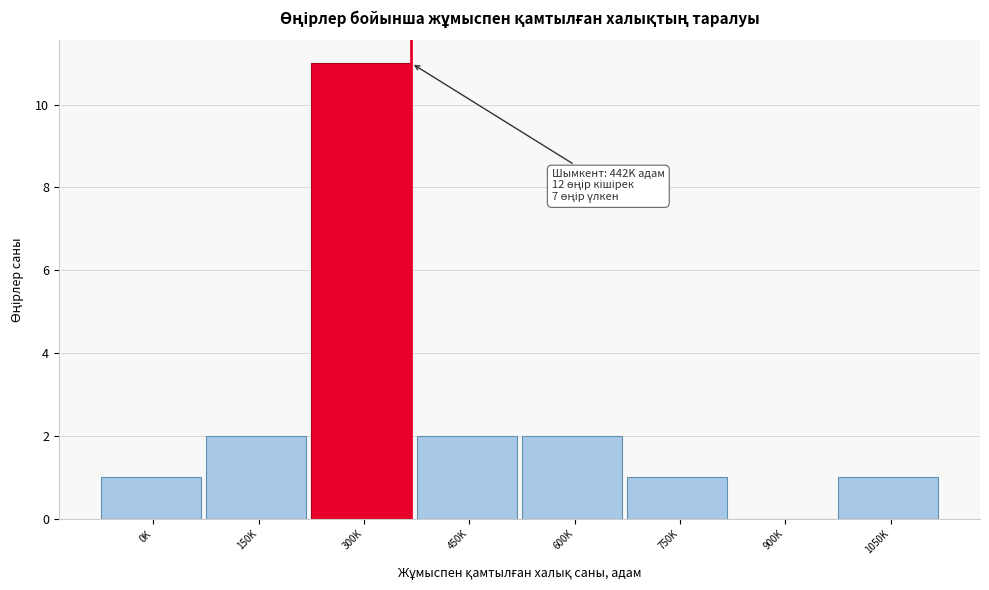

Reading left to right, list all the values displayed in this chart.

0K=1	150K=2	300K=11	450K=2	600K=2	750K=1	900K=0	1050K=1